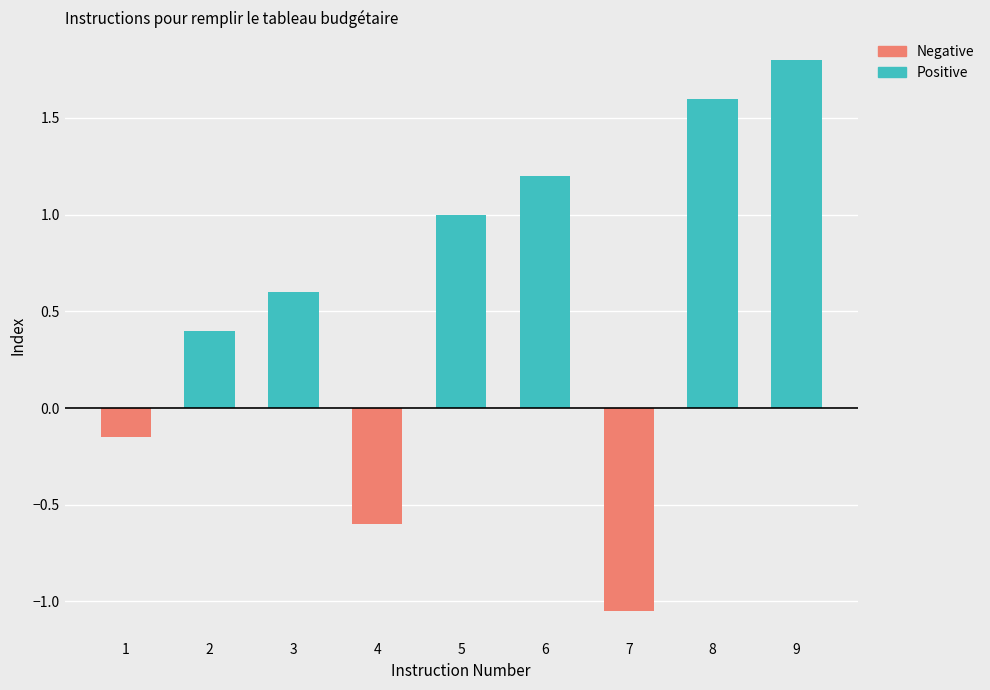

What is the sum of all Positive values?

6.6